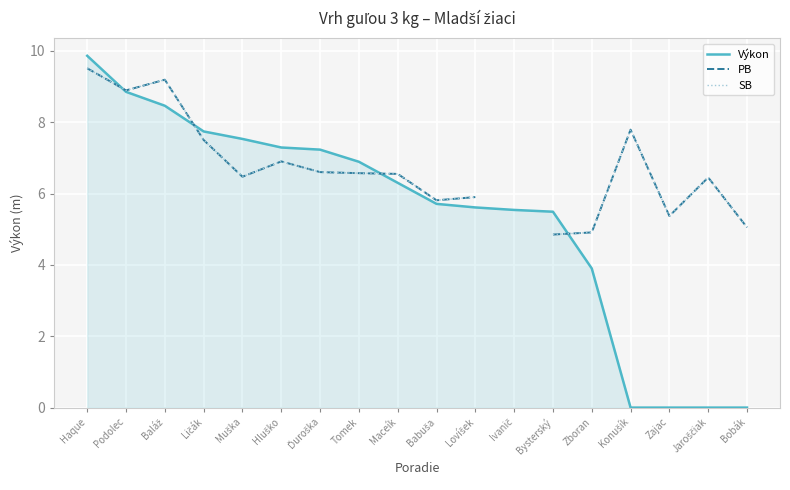

True or false: PB and SB intersect in this chart.

False